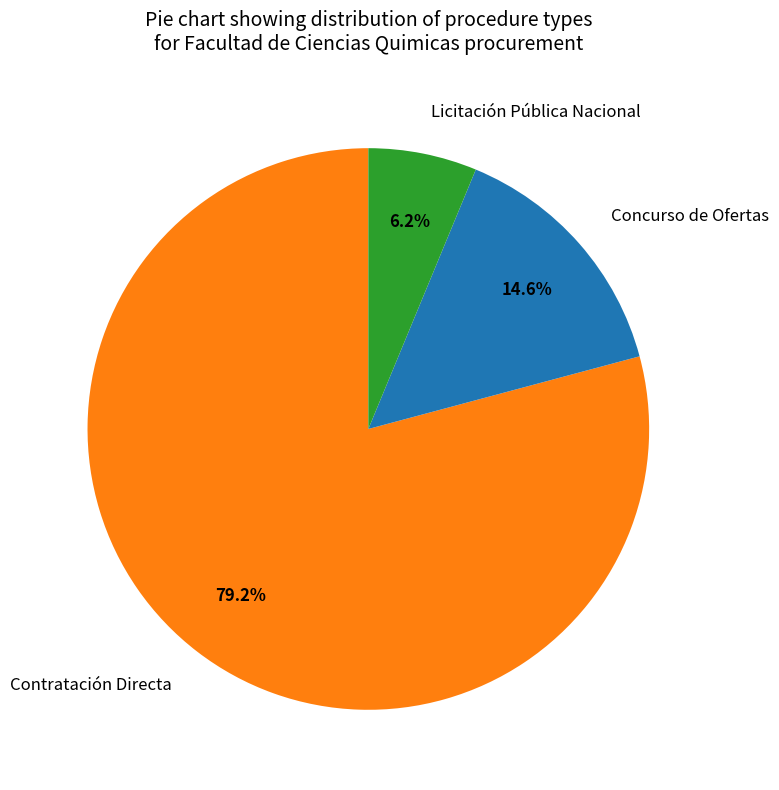

What is the largest slice in the pie chart?

Contratación Directa